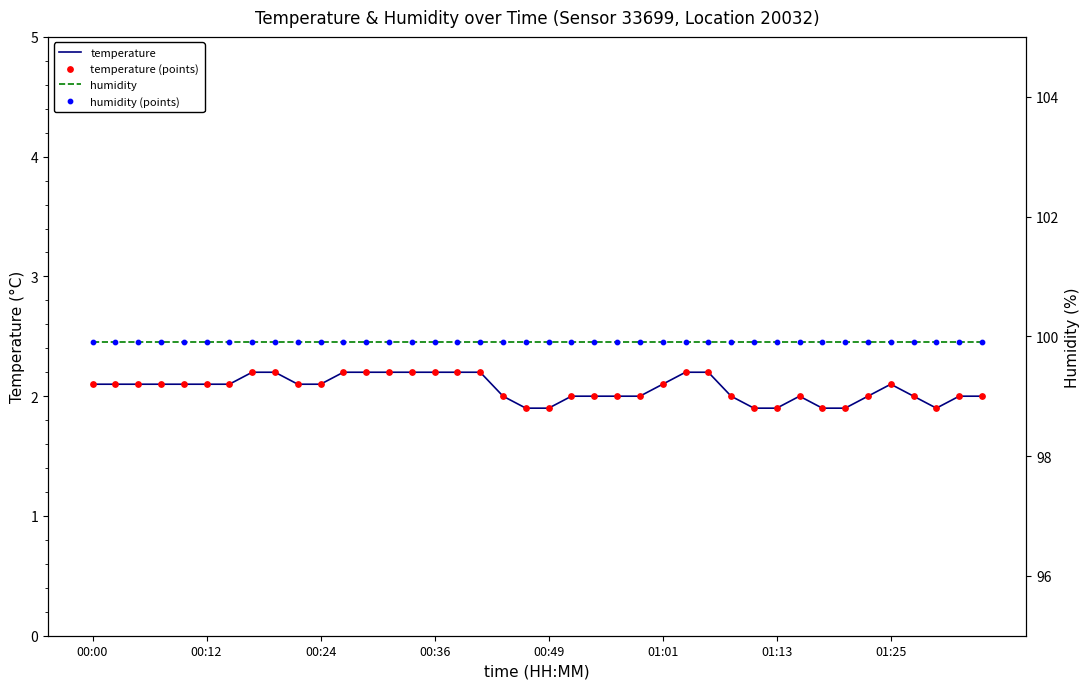

At how many categories does at least one series exceed 49?

40